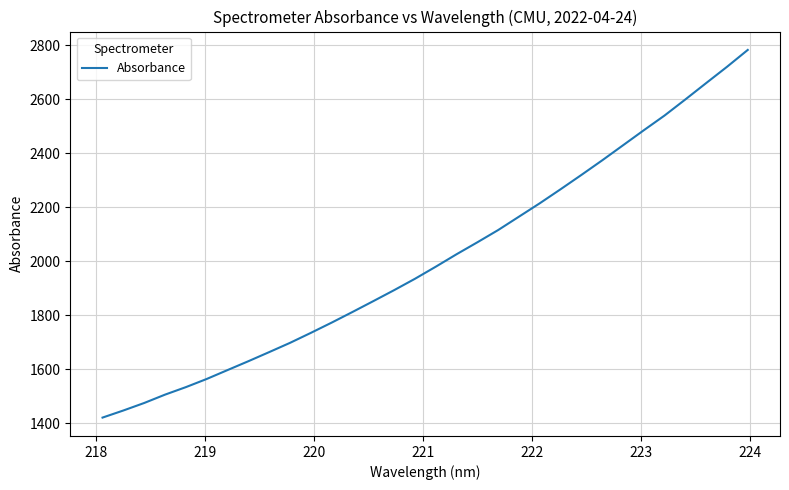

What is the difference between the maximum and minimum values?

1362.2